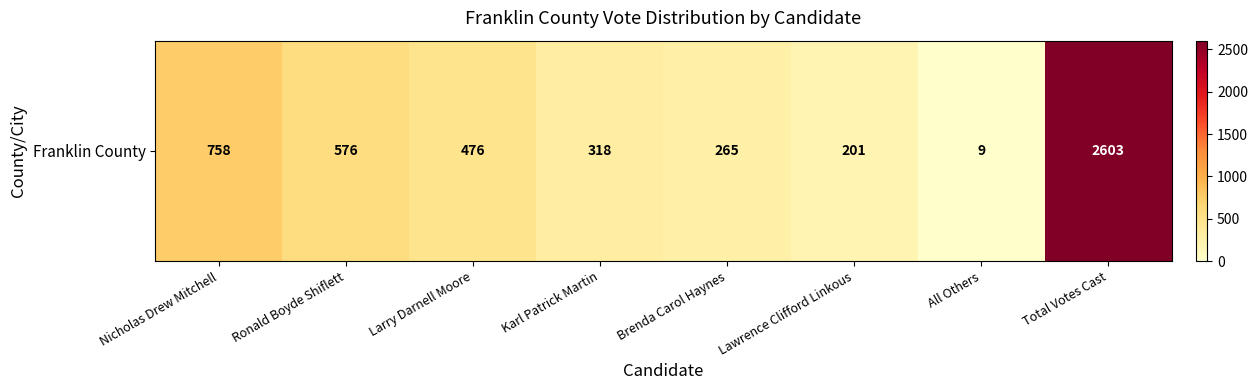

What is the difference between the second highest and minimum values?

749